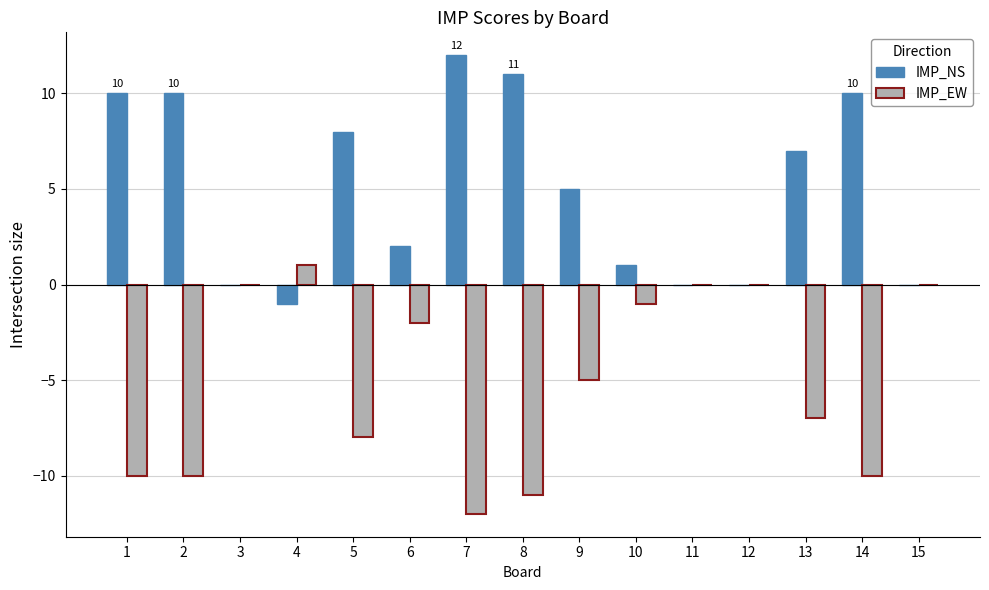

The IMP_NS series shows 2 at 9. True or false?

False